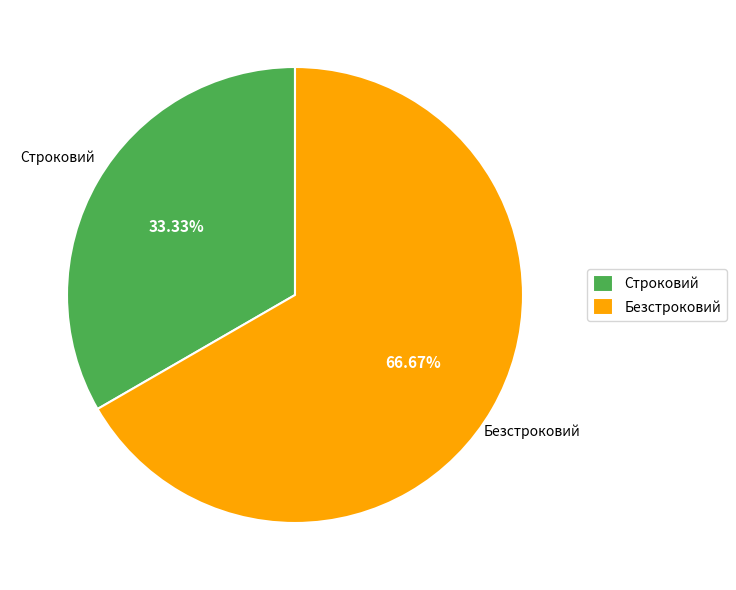

Count the number of slices in the pie.

2